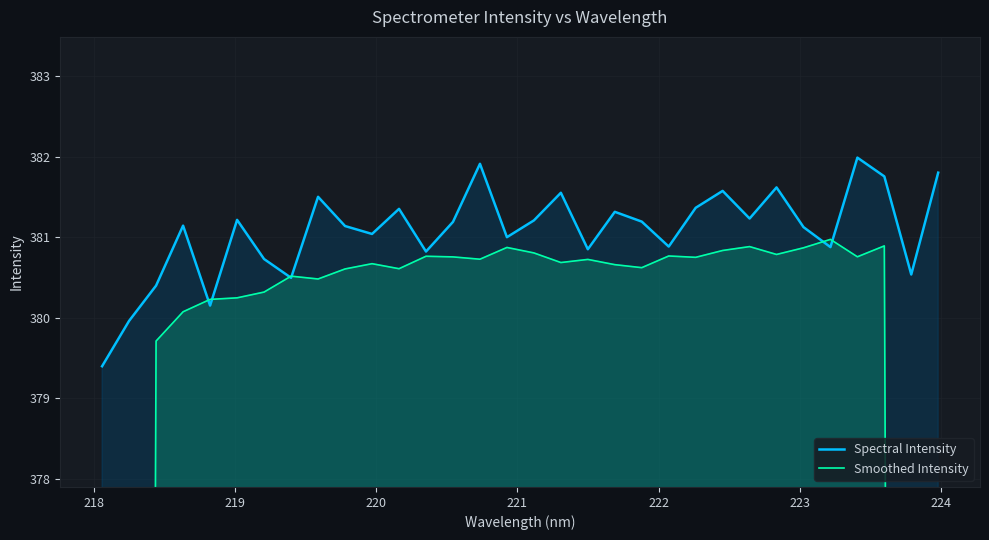

What is the sum of all Spectral Intensity values?

12194.4